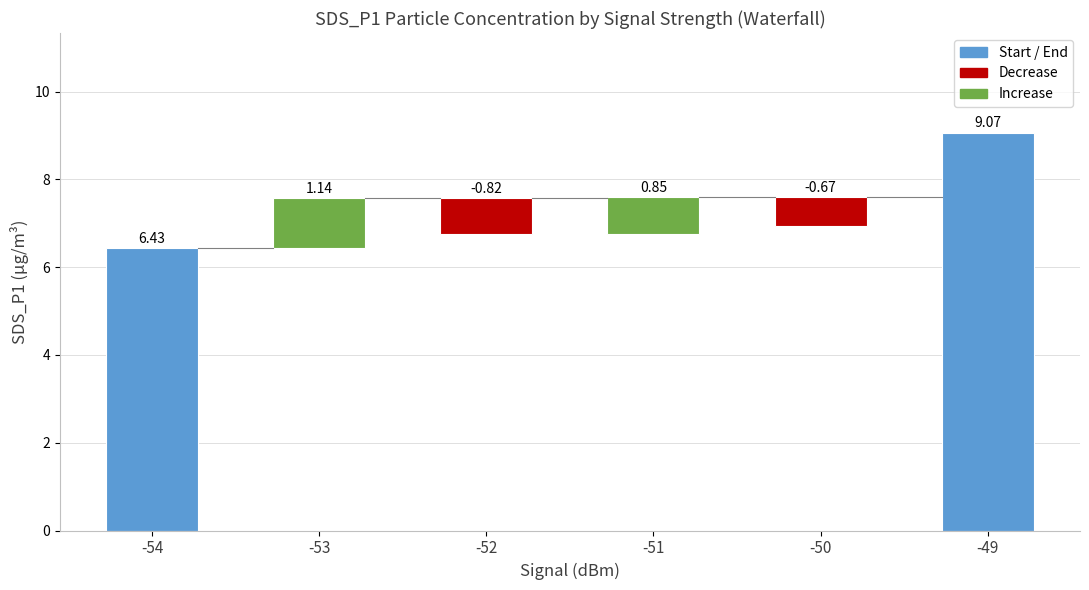

Approximately how many times larger is the value at -54 compared to -49?

0.7